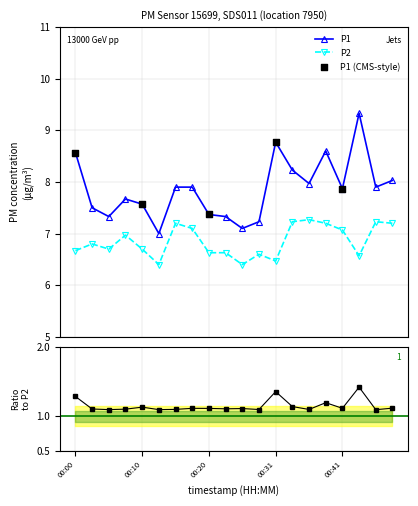

Which series has the largest total across all categories?

P1